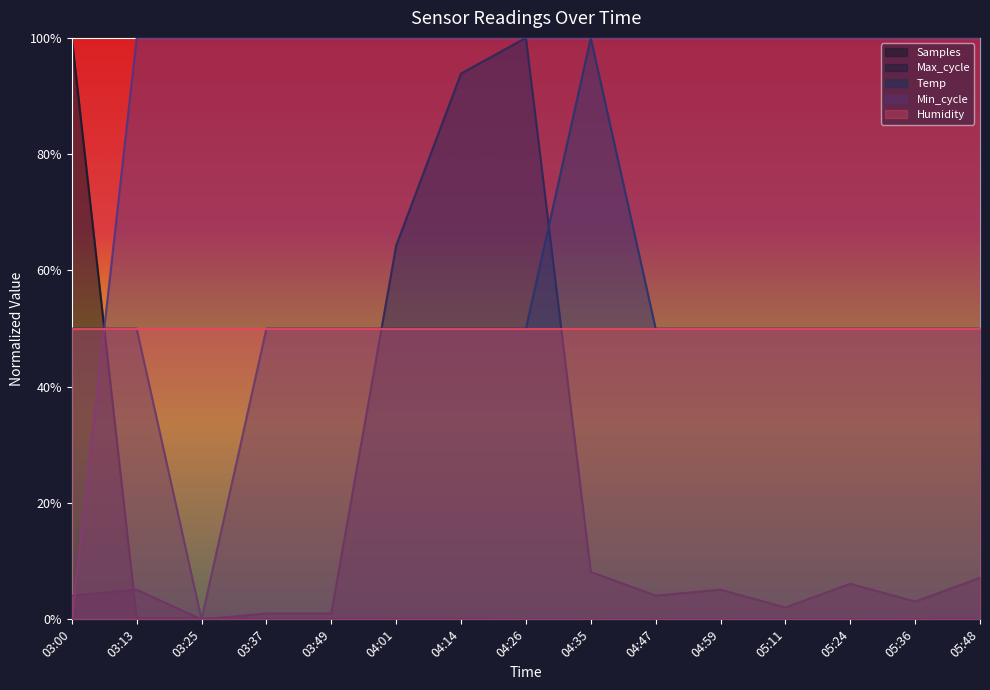

True or false: Max_cycle has a value of 0.0 at 05:11.

False